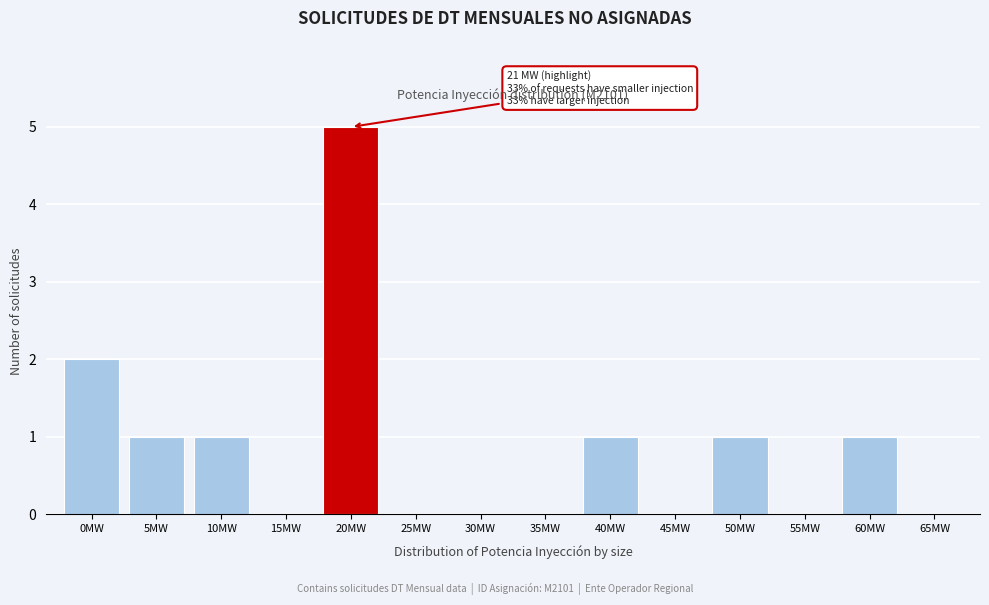

Reading left to right, transcribe all the data shown in this chart.

0MW=2	5MW=1	10MW=1	15MW=0	20MW=5	25MW=0	30MW=0	35MW=0	40MW=1	45MW=0	50MW=1	55MW=0	60MW=1	65MW=0